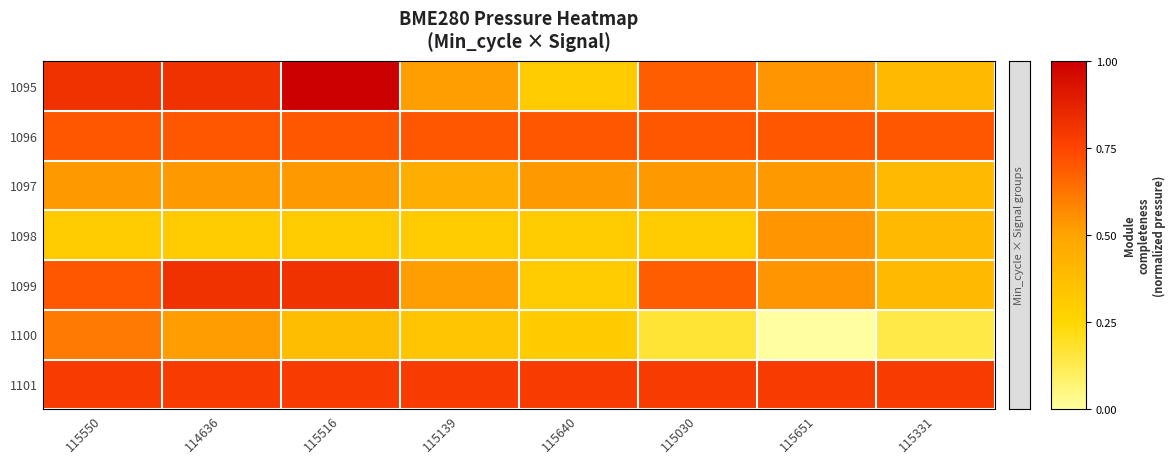

Reading left to right, what are all the values shown in this chart?

1095: 115550=98321.6	114636=98321.6	115516=98329.4	115139=98308.6	115640=98299.9	115030=98315.9	115651=98309.7	115331=98303.5
1096: 115550=98316.4	114636=98316.4	115516=98316.4	115139=98316.4	115640=98316.4	115030=98316.4	115651=98316.4	115331=98316.4
1097: 115550=98309.1	114636=98309.1	115516=98309.1	115139=98305.8	115640=98309.1	115030=98309.1	115651=98309.1	115331=98303.5
1098: 115550=98299.9	114636=98299.9	115516=98299.9	115139=98299.9	115640=98299.9	115030=98299.9	115651=98309.7	115331=98303.5
1099: 115550=98316.4	114636=98321.6	115516=98321.6	115139=98308.6	115640=98299.9	115030=98315.9	115651=98309.7	115331=98303.5
1100: 115550=98312.7	114636=98308.8	115516=98302.5	115139=98300.9	115640=98299.4	115030=98293.4	115651=98286.4	115331=98292.2
1101: 115550=98320.1	114636=98320.1	115516=98320.1	115139=98320.1	115640=98320.1	115030=98320.1	115651=98320.1	115331=98320.1